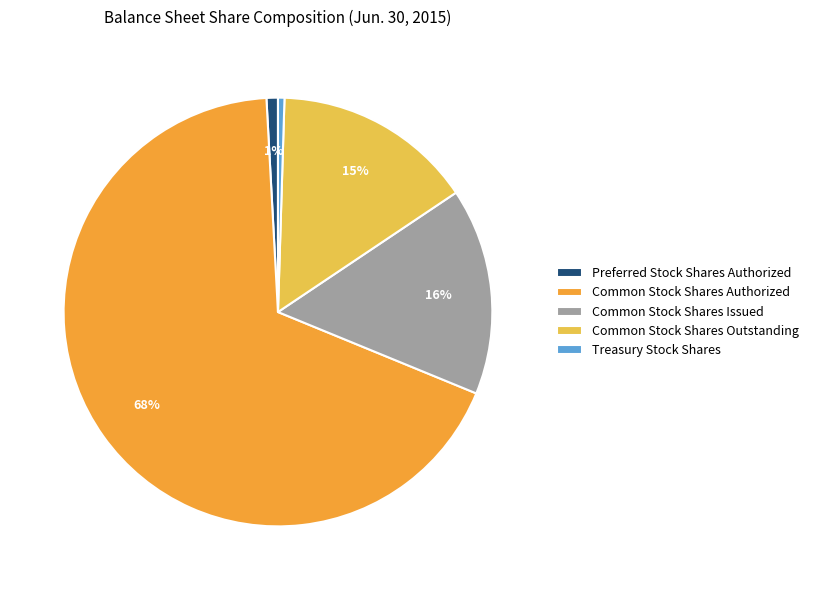

To the nearest percent, what percentage of the pie is Common Stock Shares Issued?

16%